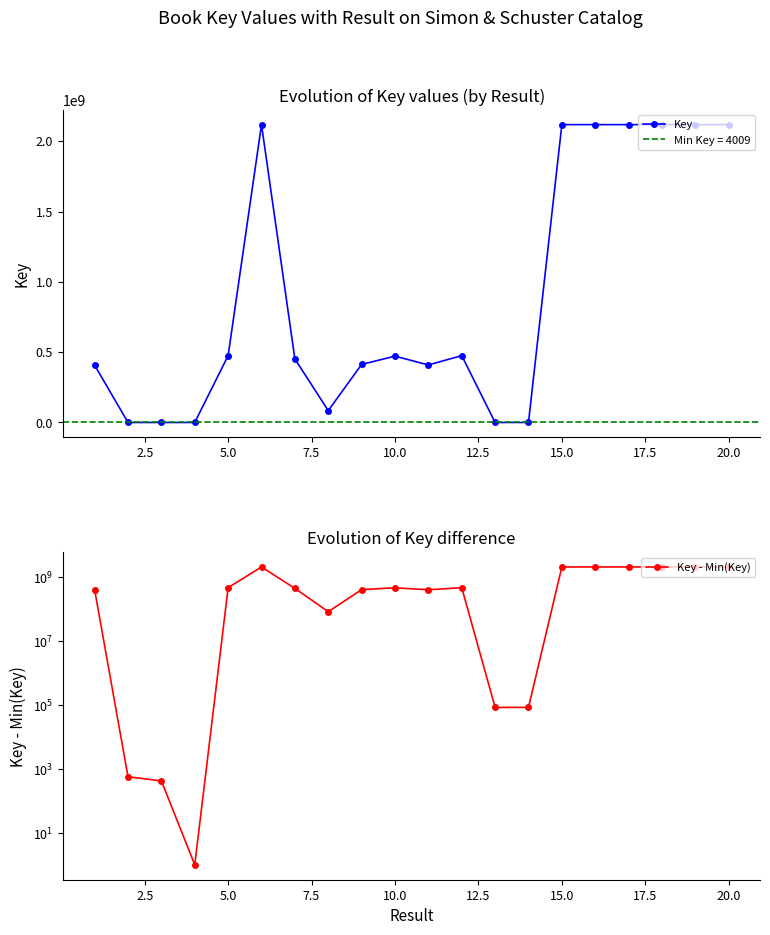

True or false: Key has more than 2 interior local peaks.

True